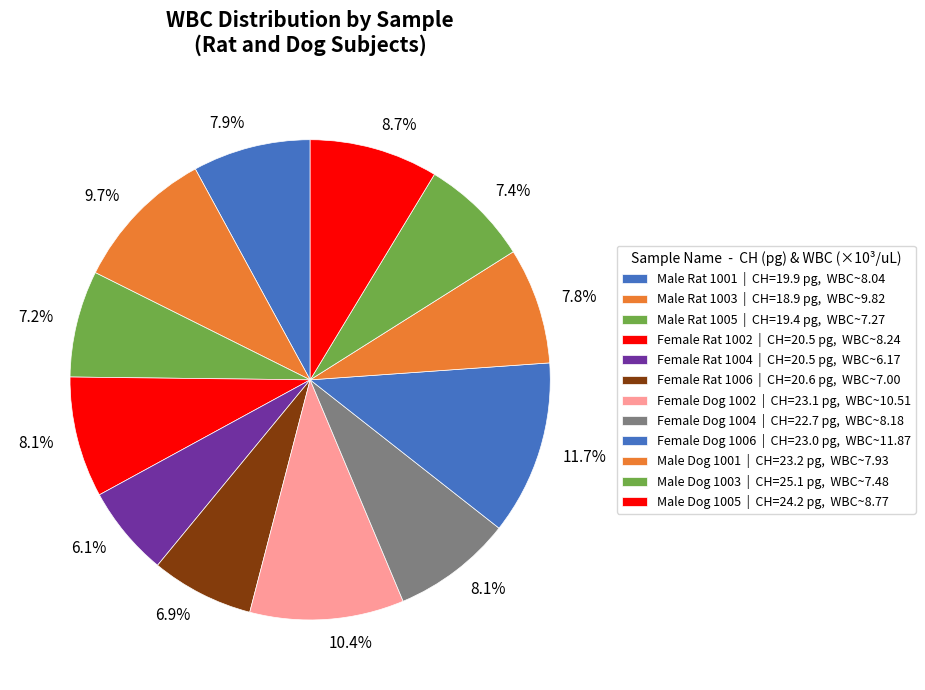

How many segments does this pie chart have?

12